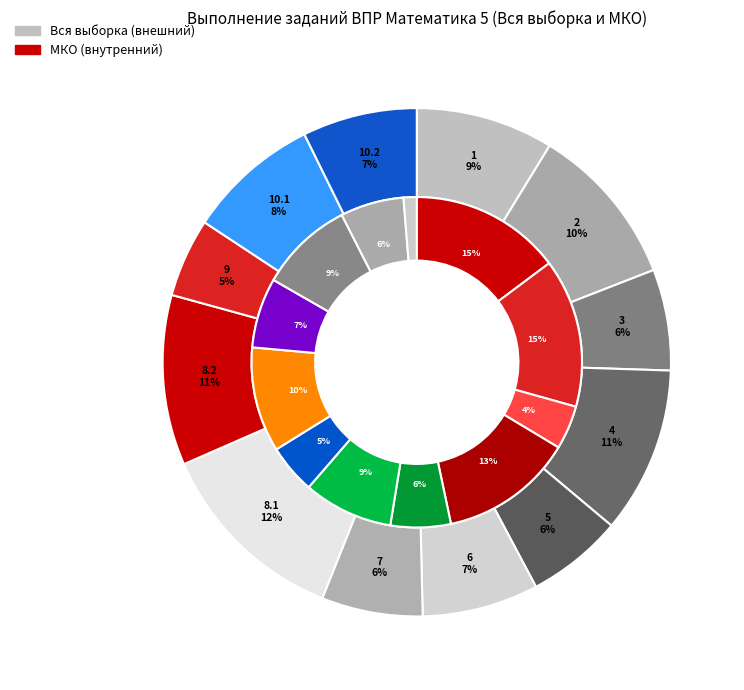

Does any single category account for the majority?

No